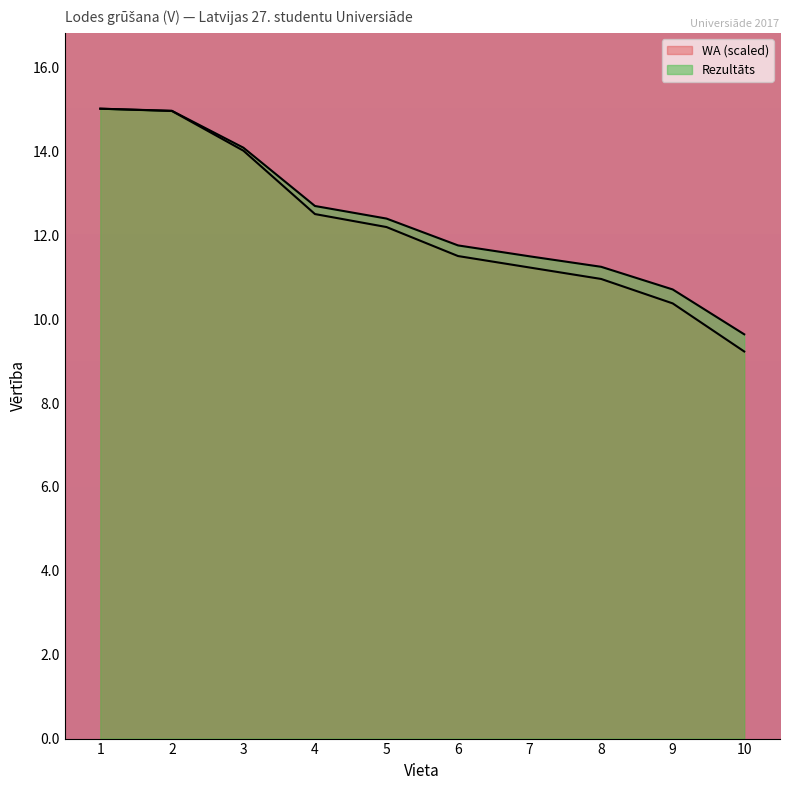

Rank the series by their average value, from highest to lowest.

Rezultāts, WA